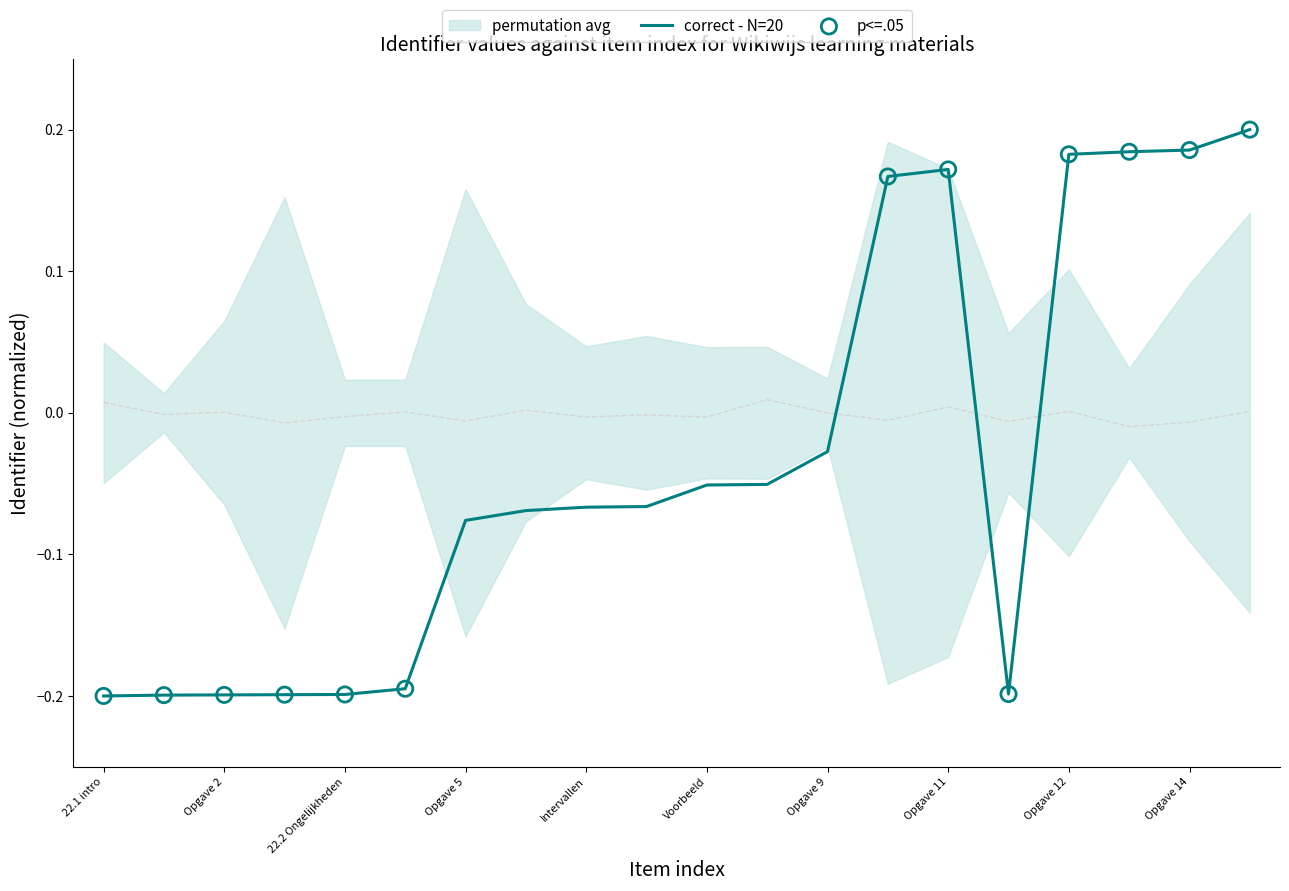

What is the change in value from 22.1 intro to Opgave 5?

+0.1